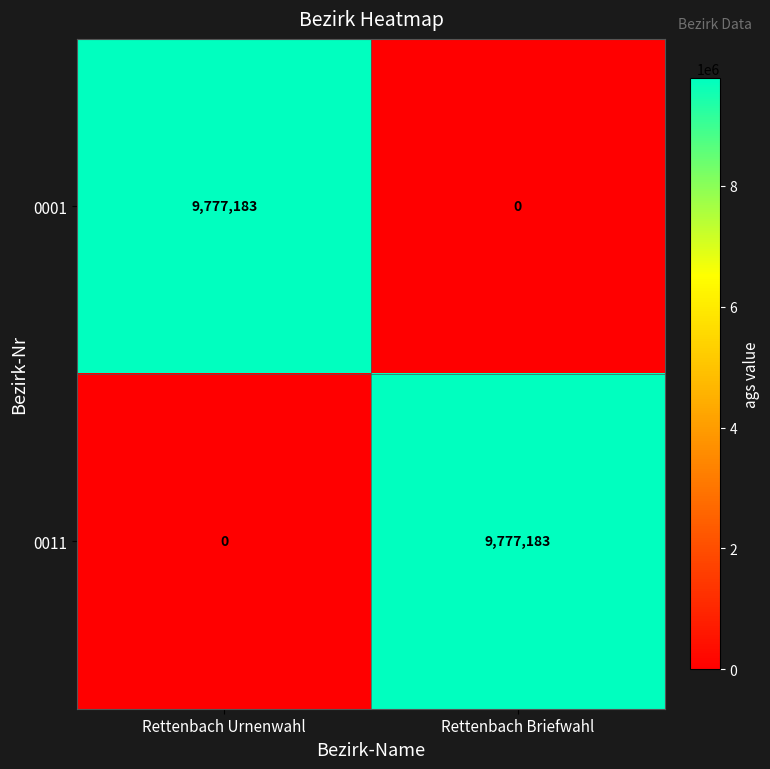

The value of 0011 at Rettenbach Briefwahl is 6463708. True or false?

False